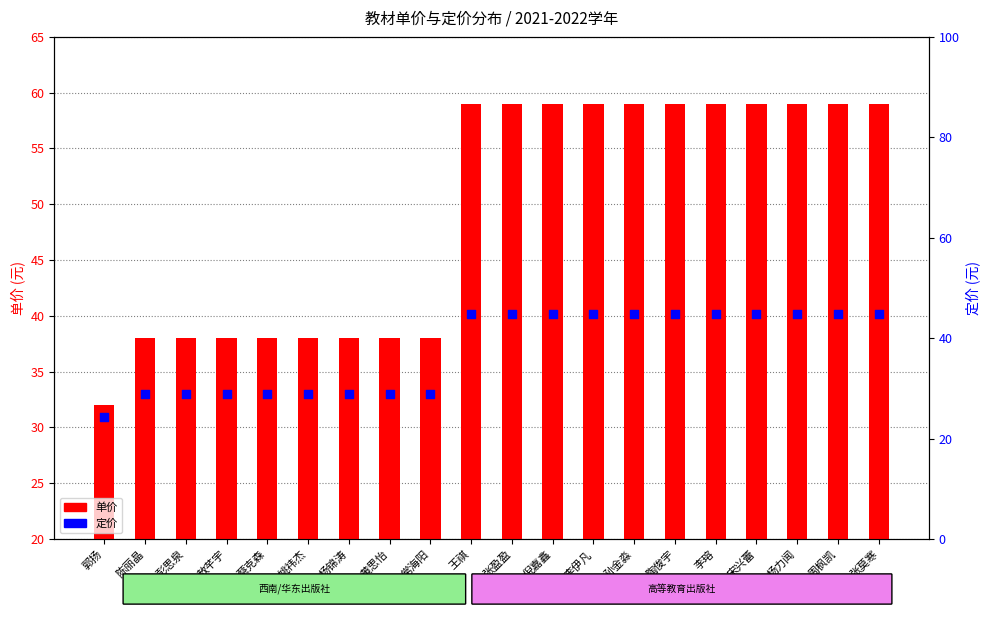

Which series reaches the minimum Y coordinate?

定价